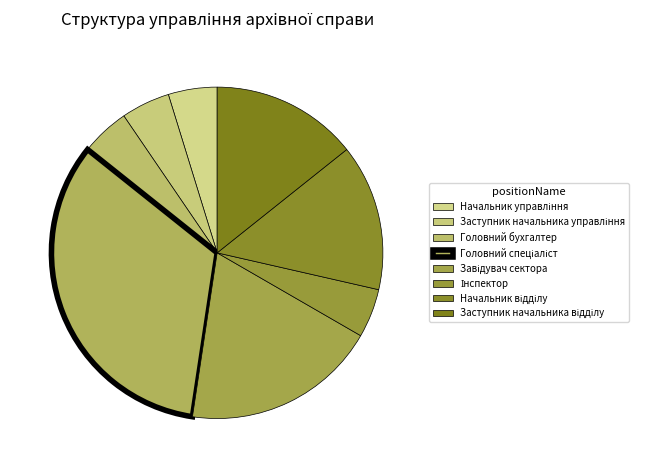

Rank the categories by value from lowest to highest.

Начальник управління, Заступник начальника управління, Головний бухгалтер, Інспектор, Начальник відділу, Заступник начальника відділу, Завідувач сектора, Головний спеціаліст